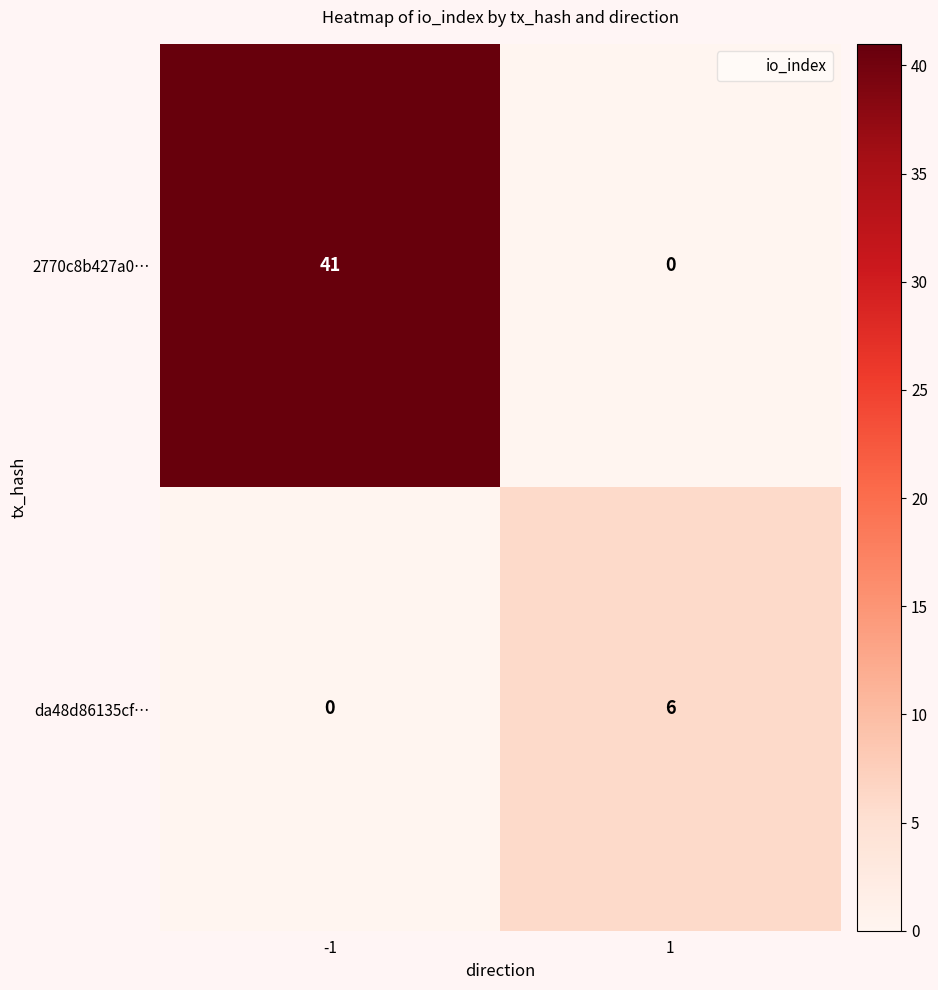

Rank the series by their average value, from highest to lowest.

2770c8b427a0…, da48d86135cf…